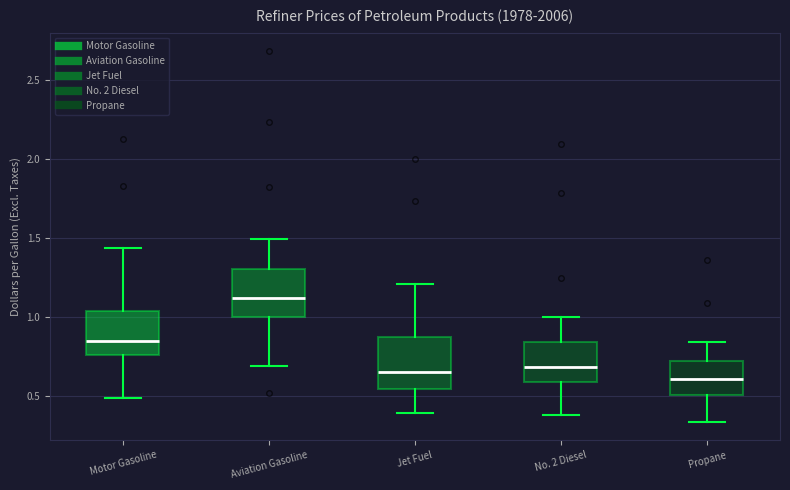

Reading left to right, read every box against the y-axis: the position of its median line, the range the box covers, and the ends of its whiskers. The values are not printed on the chart, so give them approximately, as read against the axis.

Motor Gasoline: median 0.85, box 0.75 to 1.05, whiskers 0.50 to 1.45
Aviation Gasoline: median 1.10, box 1.00 to 1.30, whiskers 0.70 to 1.50
Jet Fuel: median 0.65, box 0.55 to 0.85, whiskers 0.40 to 1.20
No. 2 Diesel: median 0.70, box 0.60 to 0.85, whiskers 0.40 to 1.00
Propane: median 0.60, box 0.50 to 0.70, whiskers 0.35 to 0.85